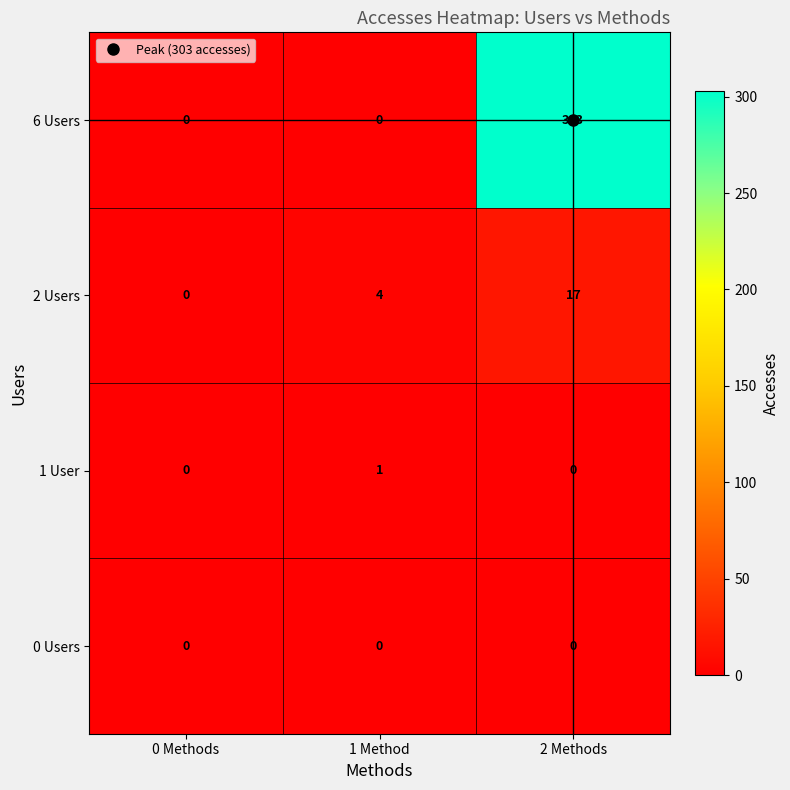

Which category has the highest value across all series?

2 Methods